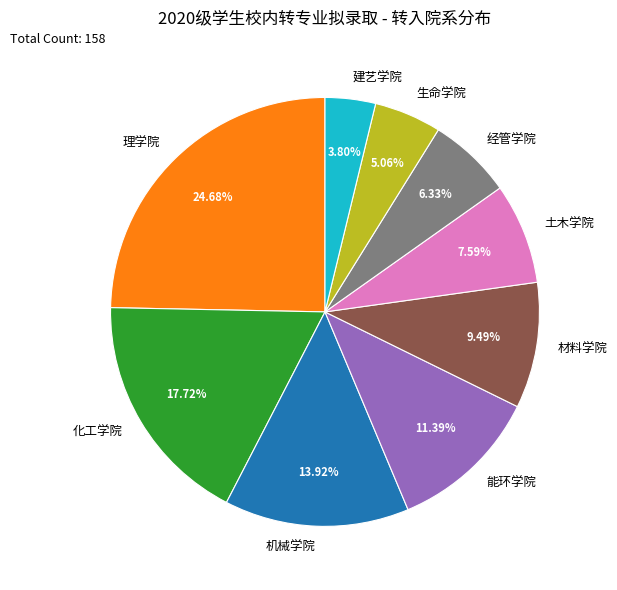

Which slice is the smallest?

建艺学院